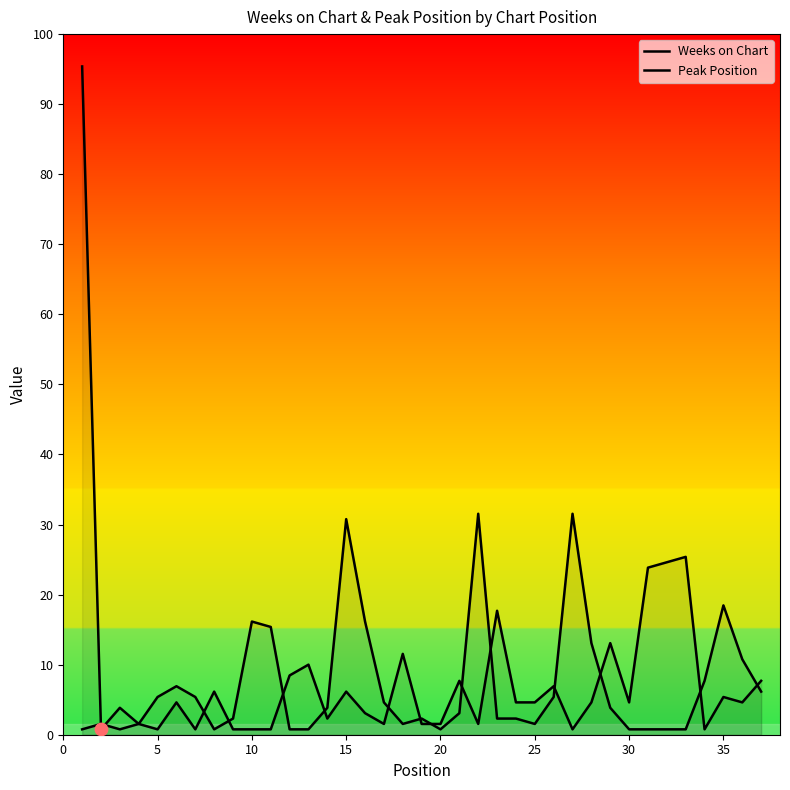

Is the value of Peak Position at 22 greater than the value of Weeks on Chart at 23?

Yes